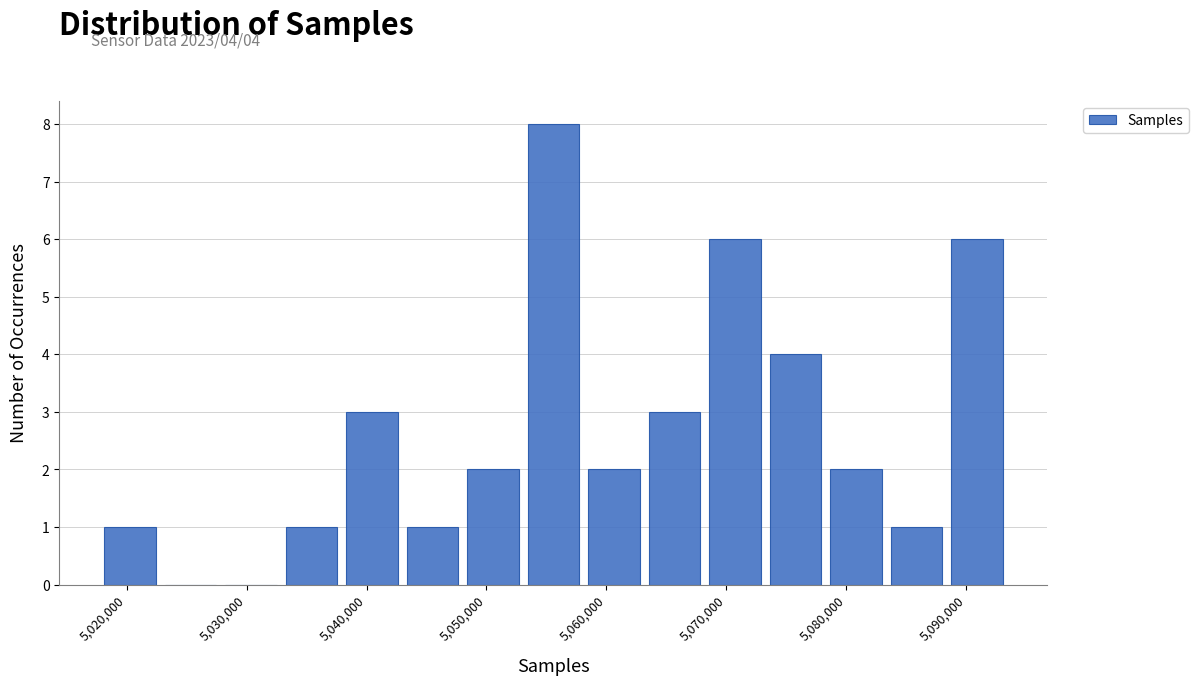

Which range on the x-axis has the tallest bar?

5053000 to 5058000